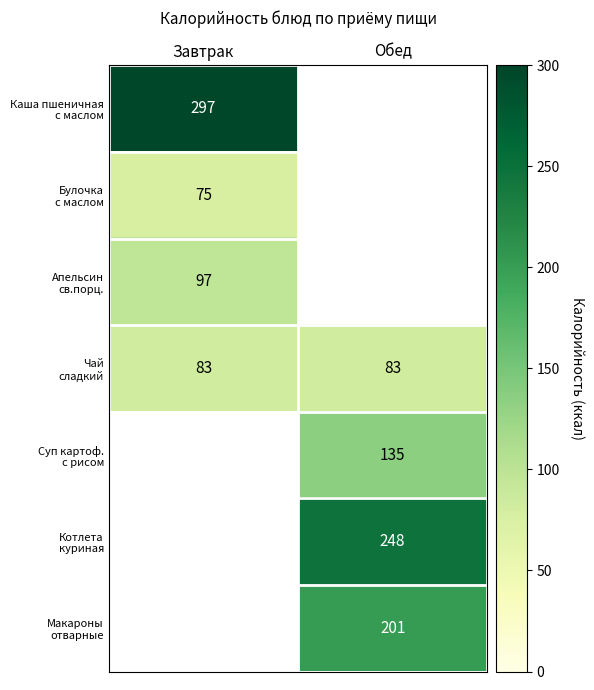

Rank the series by their maximum value, from lowest to highest.

Булочка с маслом, Чай сладкий, Апельсин св.порц., Каша пшеничная с маслом, Суп картоф. с рисом, Котлета куриная, Макароны отварные